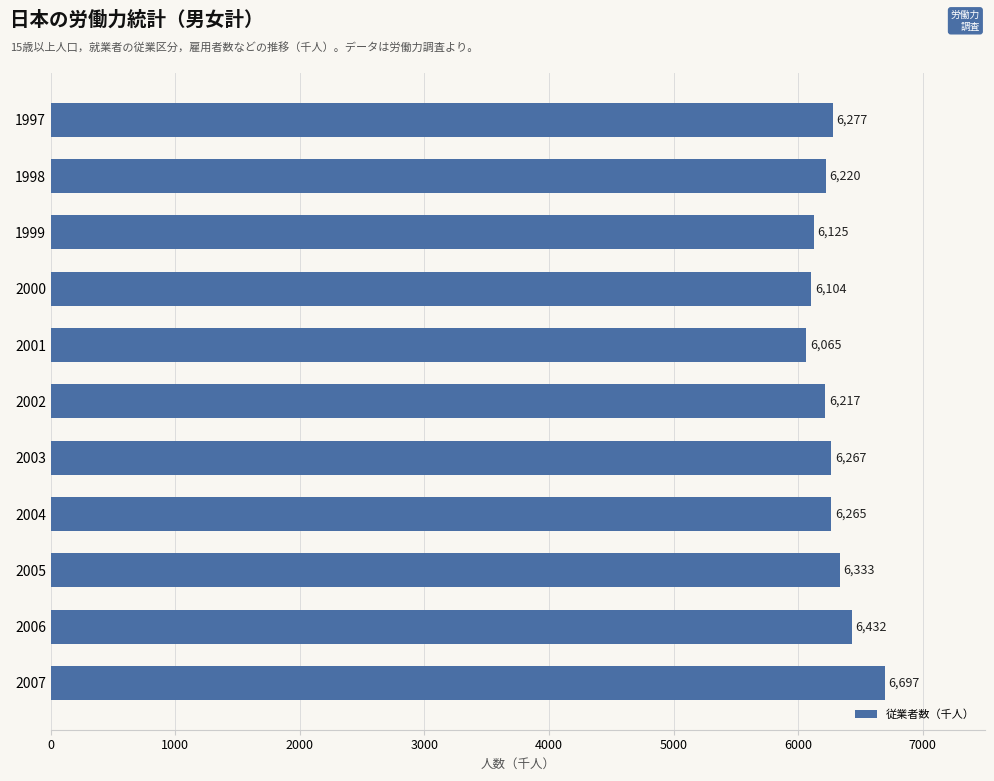

What is the greatest value displayed?

6697